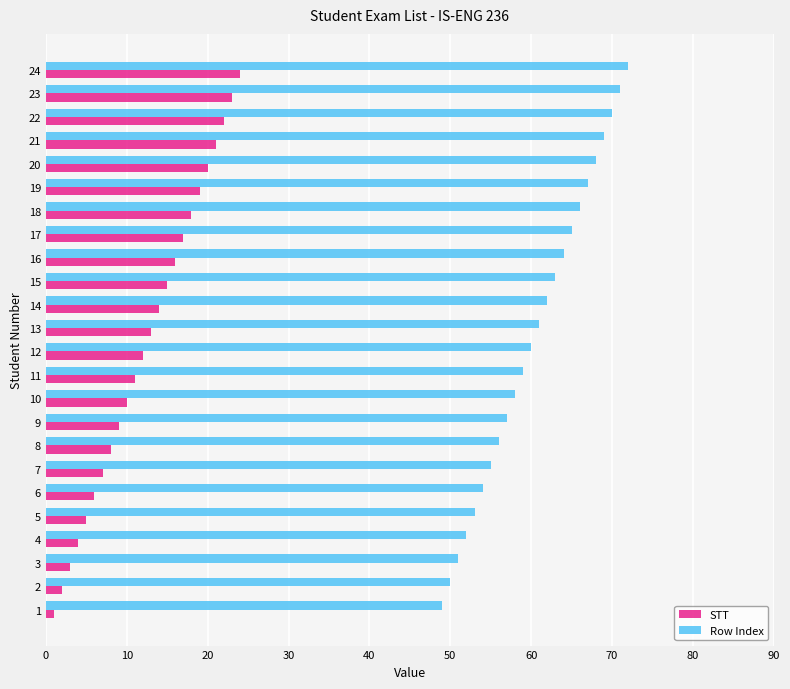

Is the value of STT at 3 greater than the value of Row Index at 15?

No